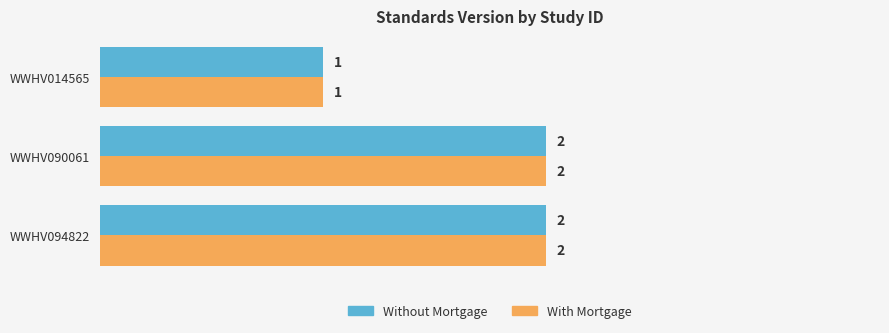

Which label corresponds to the smallest value in the chart?

WWHV014565